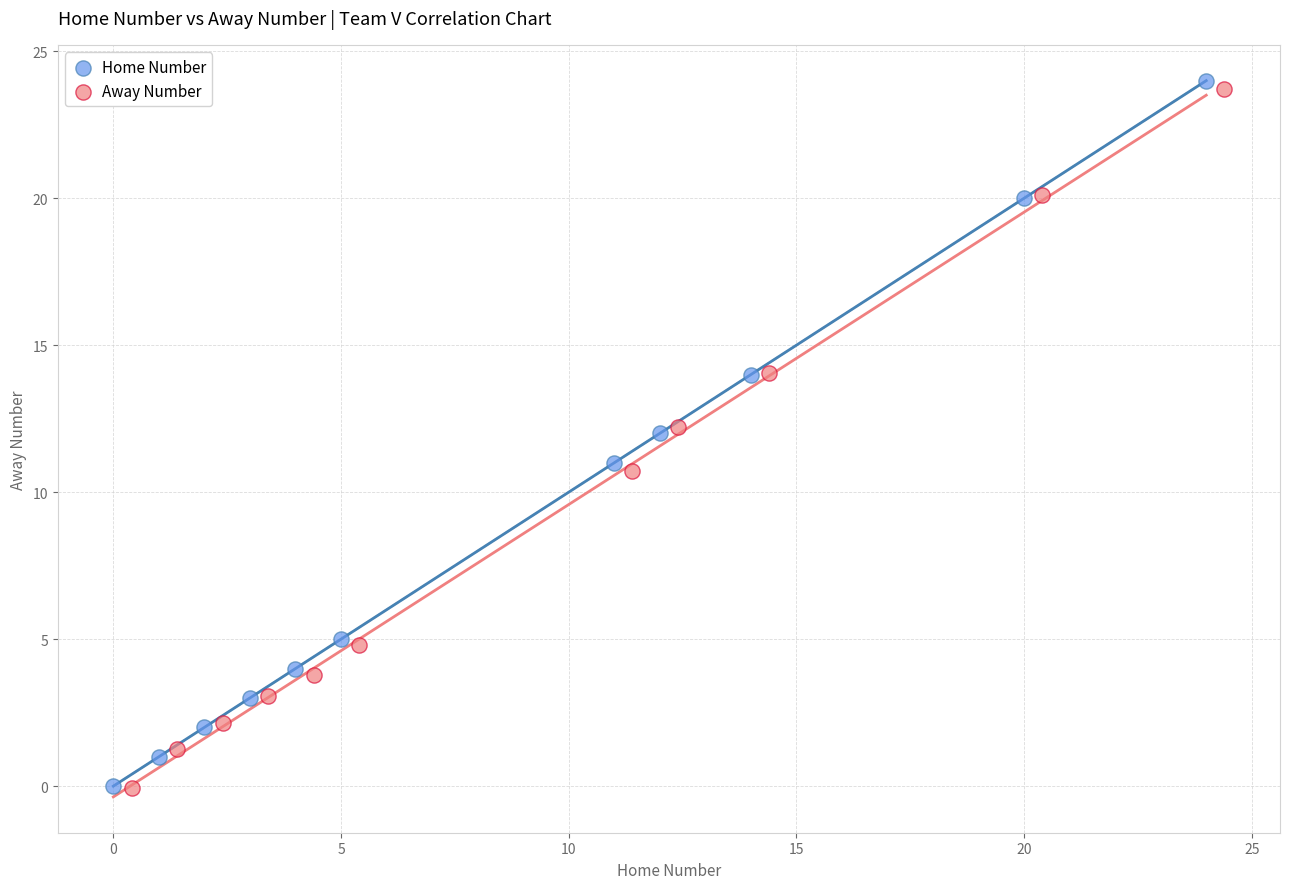

Which series has the largest Y range (max minus min)?

Home Number